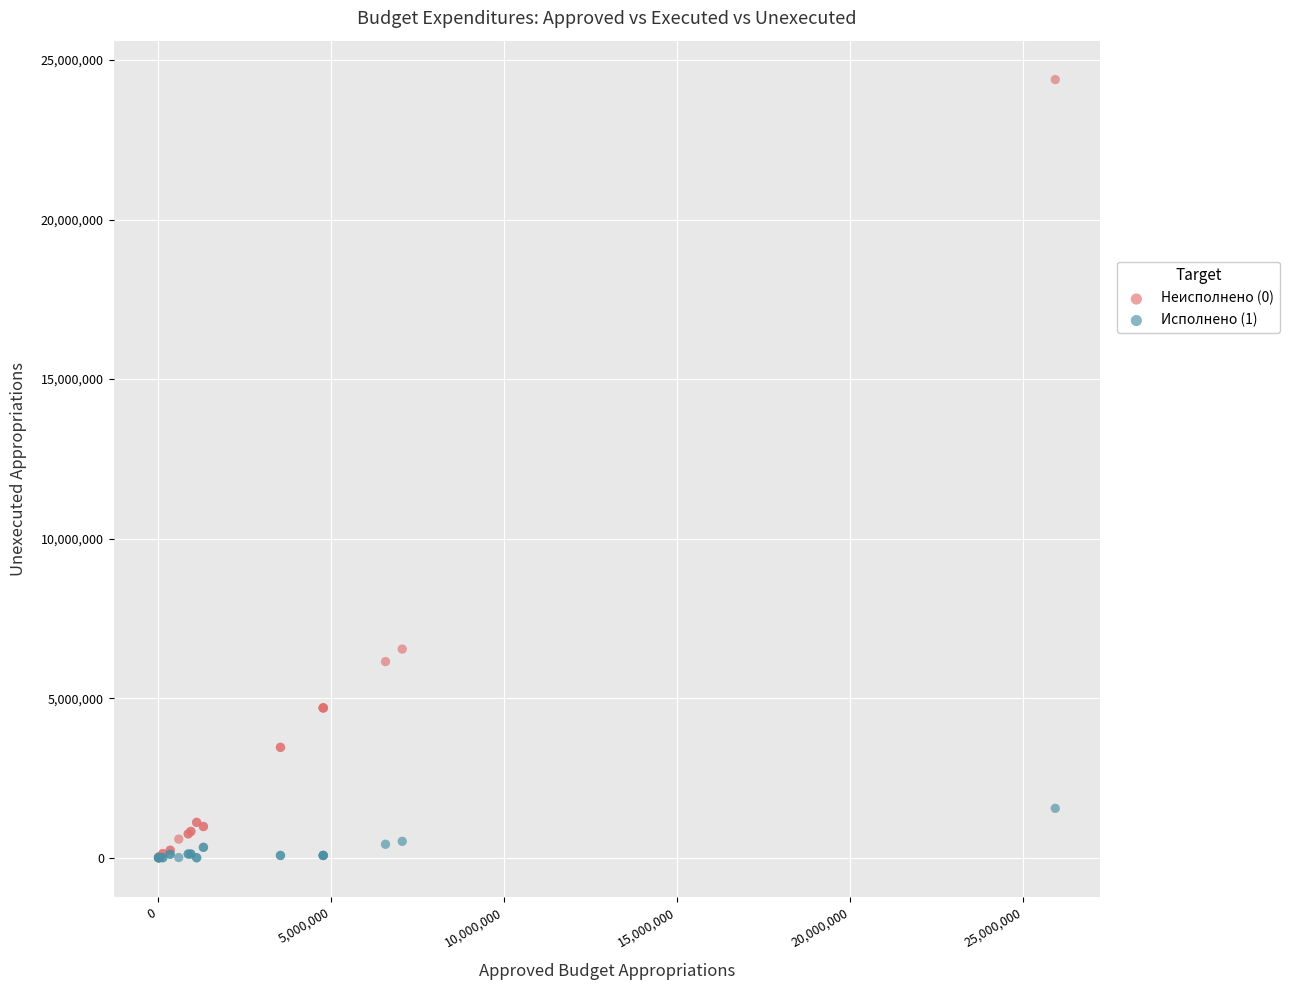

Across all series, what Y value is closest to 12194127?

6539514.6